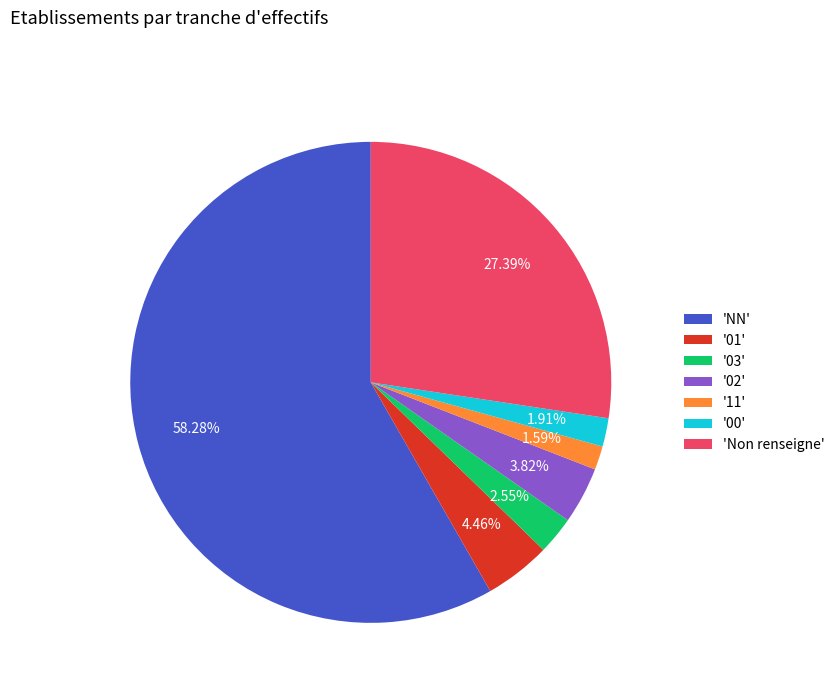

What is the largest slice in the pie chart?

'NN'